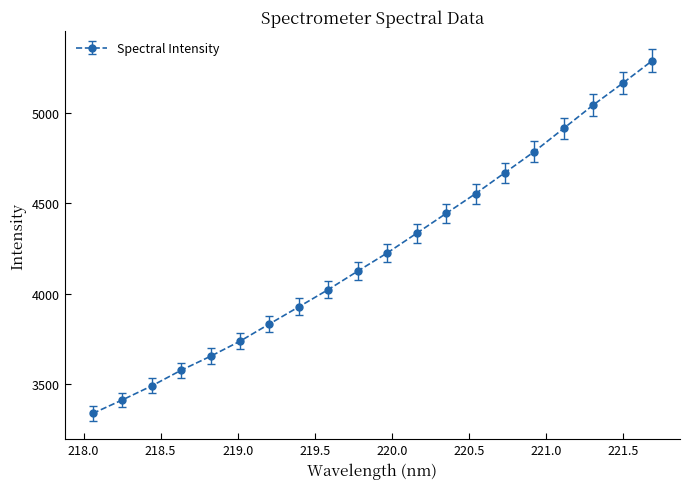

What is the difference between the second highest and second lowest values?

1755.9